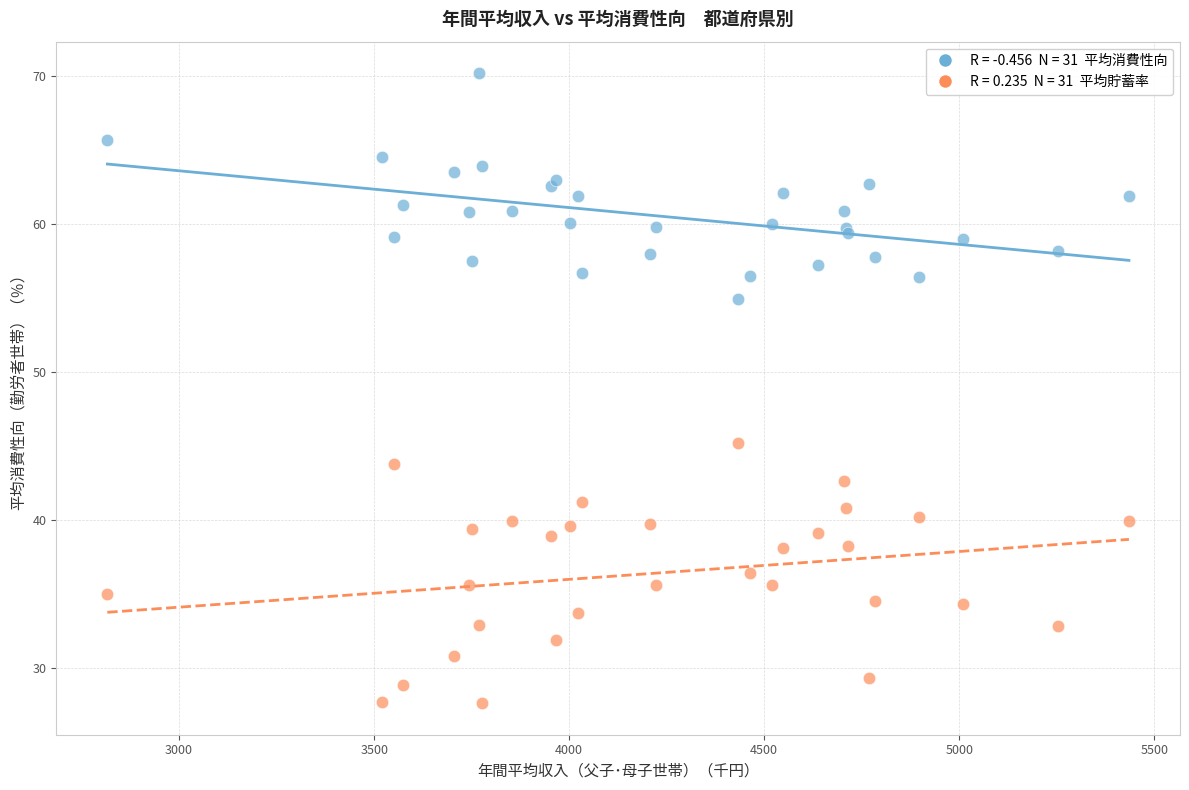

Across all series, what Y value is closest to 48?

45.2